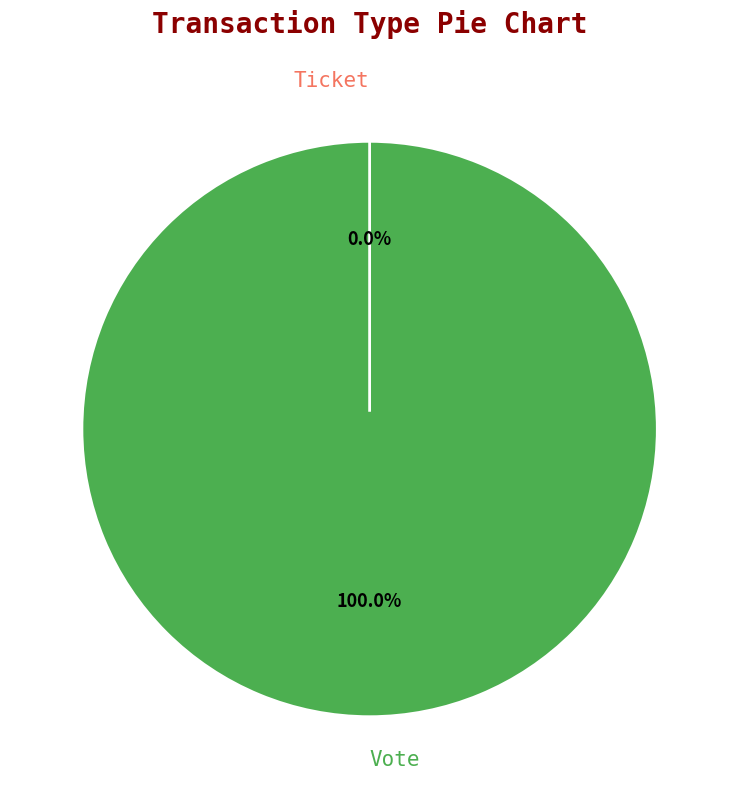

Rank the categories by value from highest to lowest.

Vote, Ticket